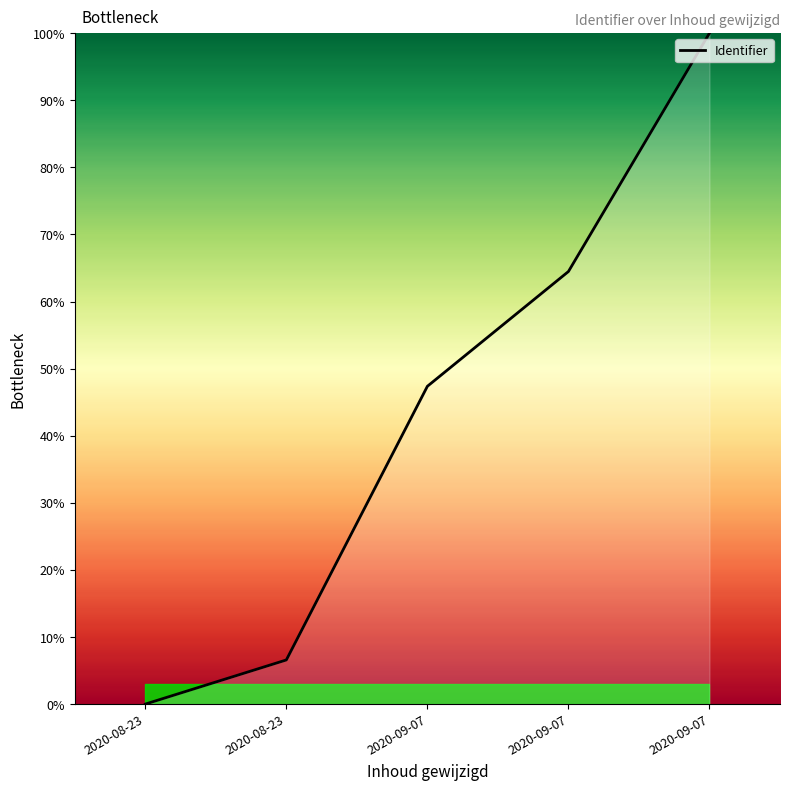

How many values are above zero?

4